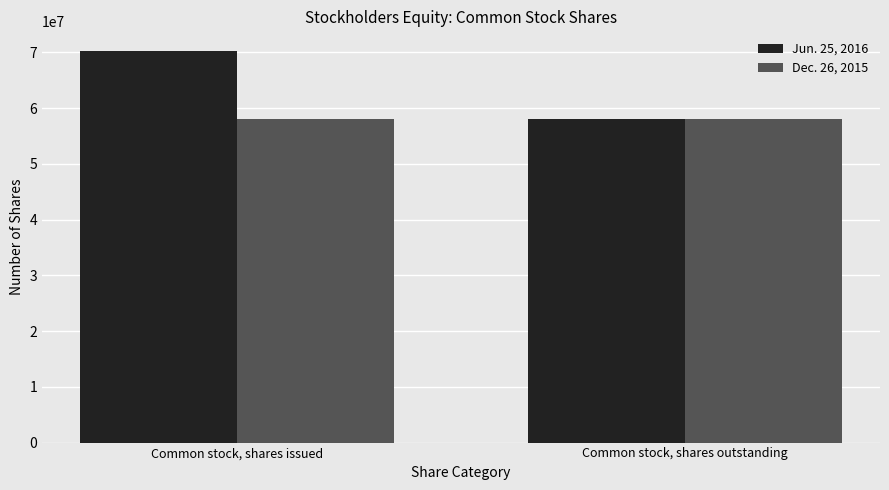

What is the average value of the Dec. 26, 2015 series?

58088969